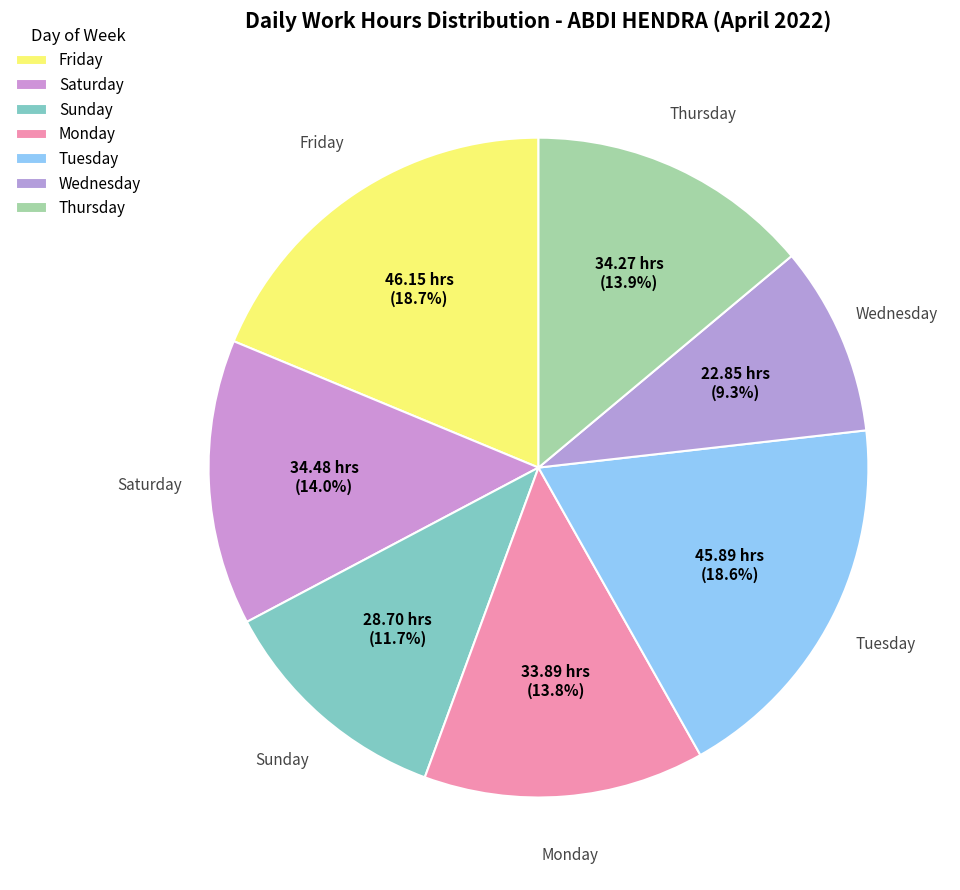

How many slices are in this pie chart?

7